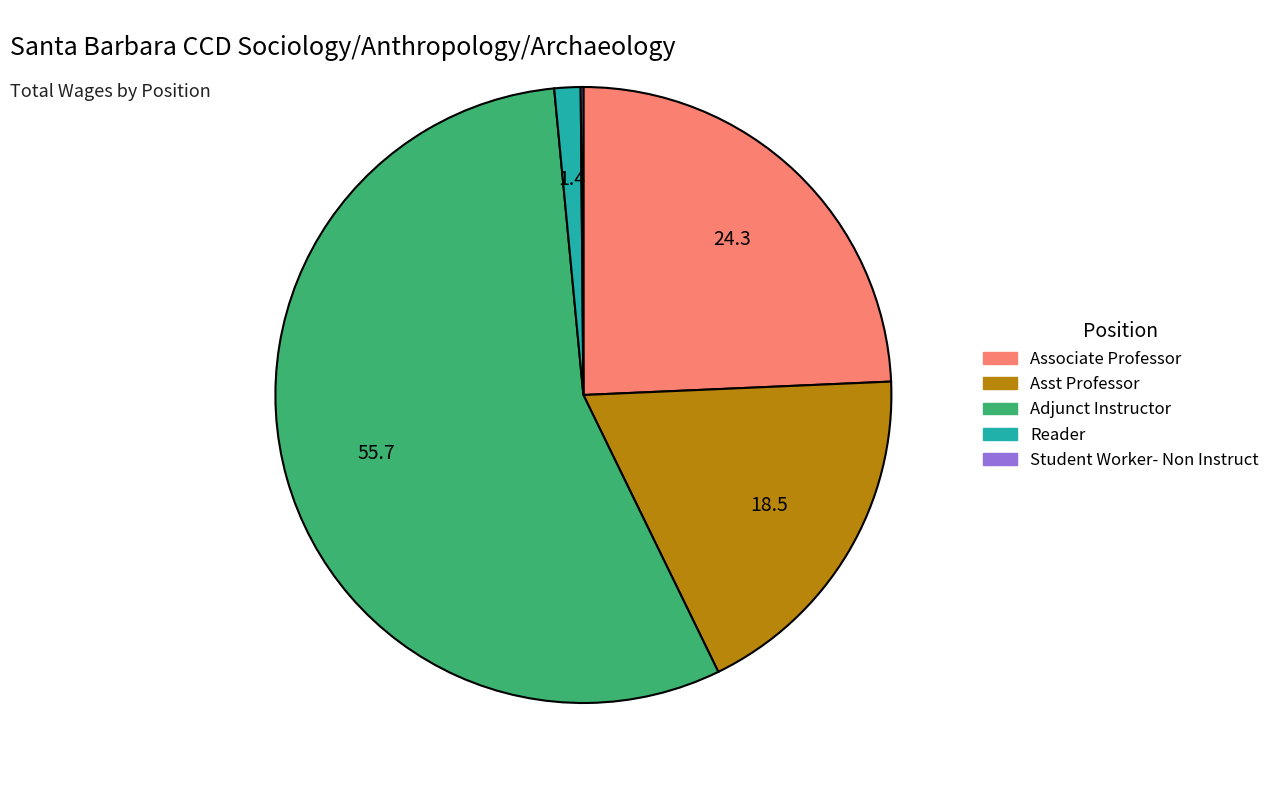

Do Asst Professor and Associate Professor together represent more than half of the pie?

No